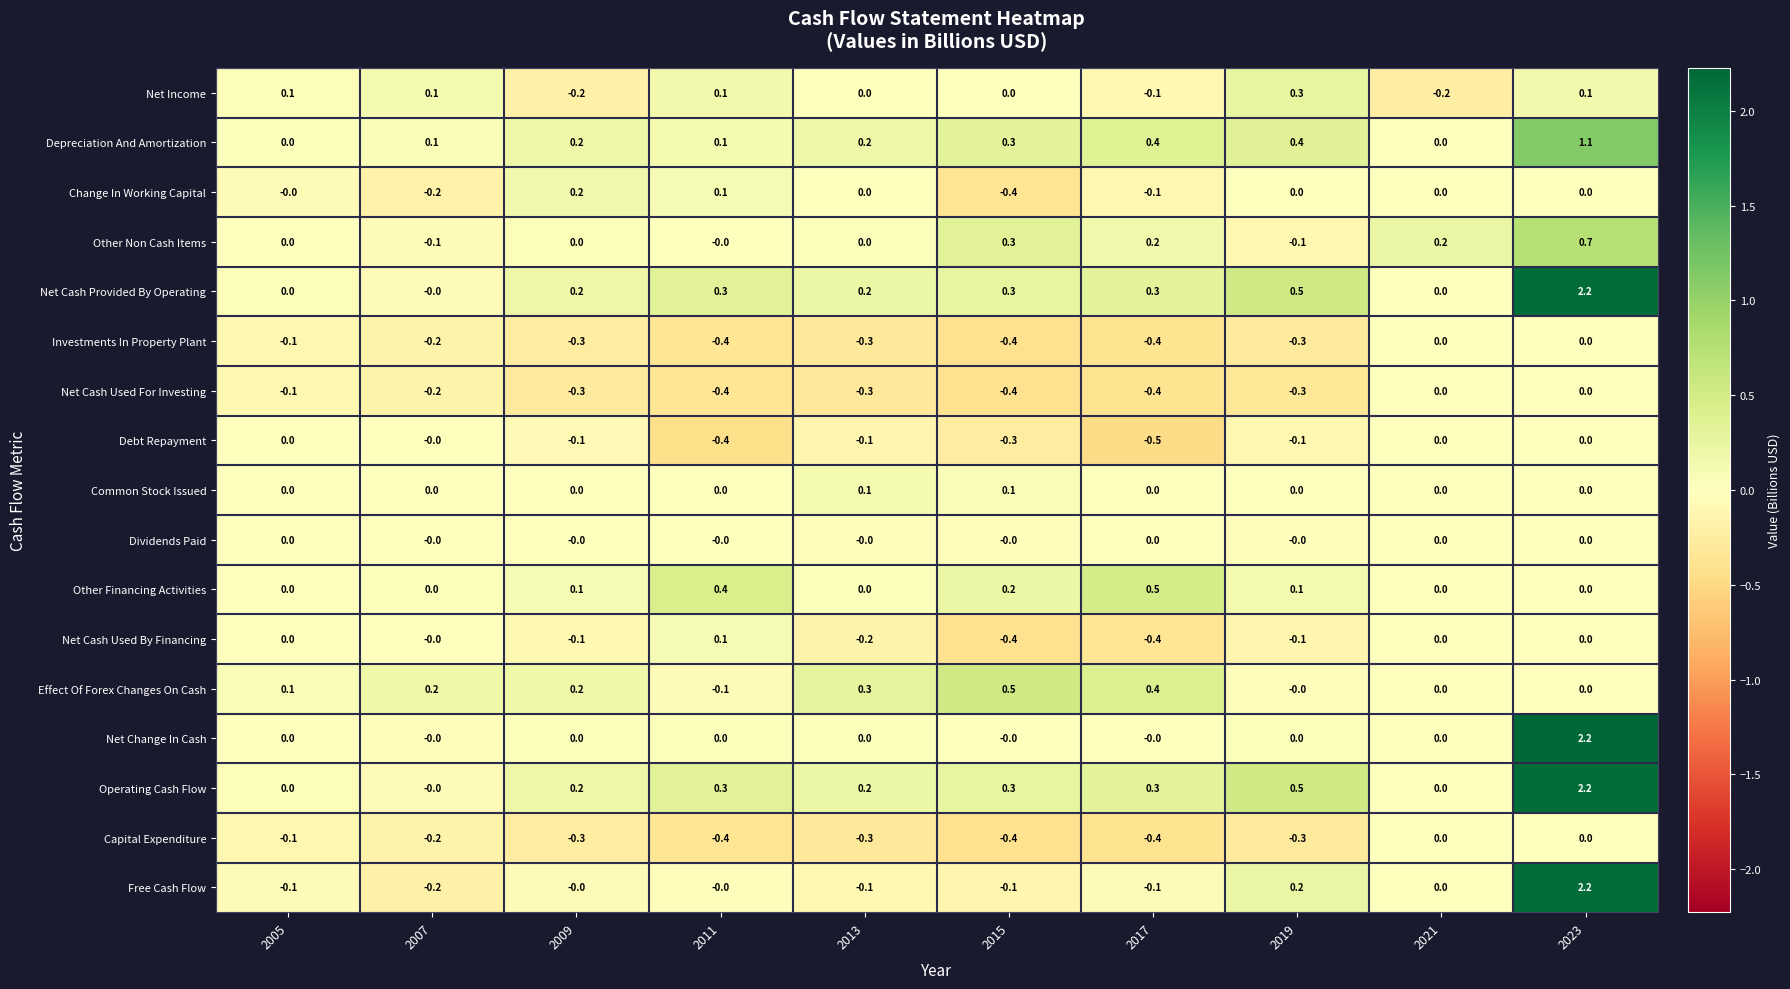

What is the difference between the highest and lowest values at 2007?

0.4